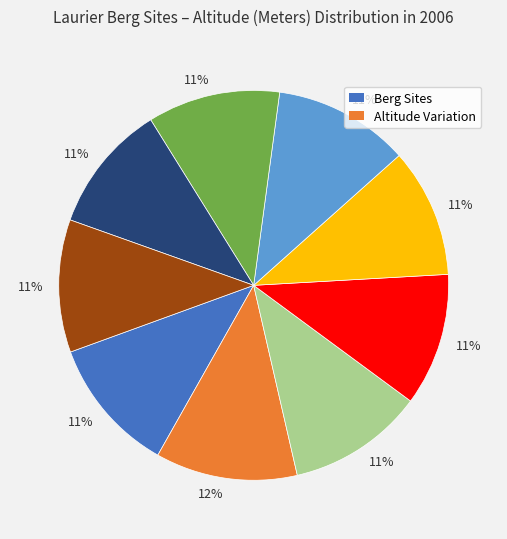

To the nearest percent, what is the average slice percentage?

11%